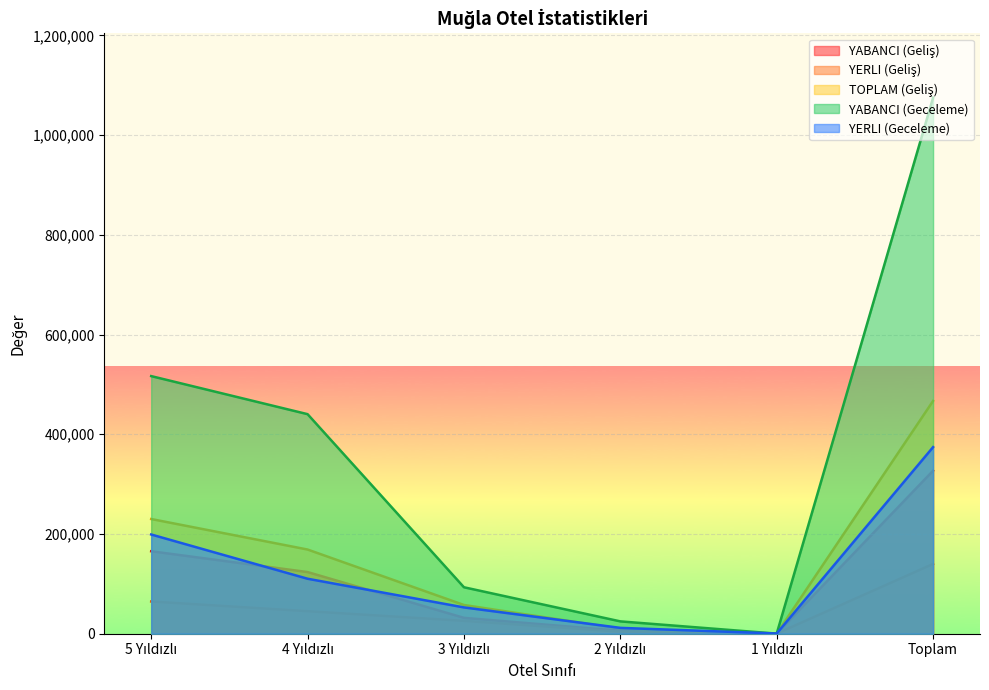

True or false: YABANCI (Geliş) and YABANCI (Geceleme) cross at least once.

False